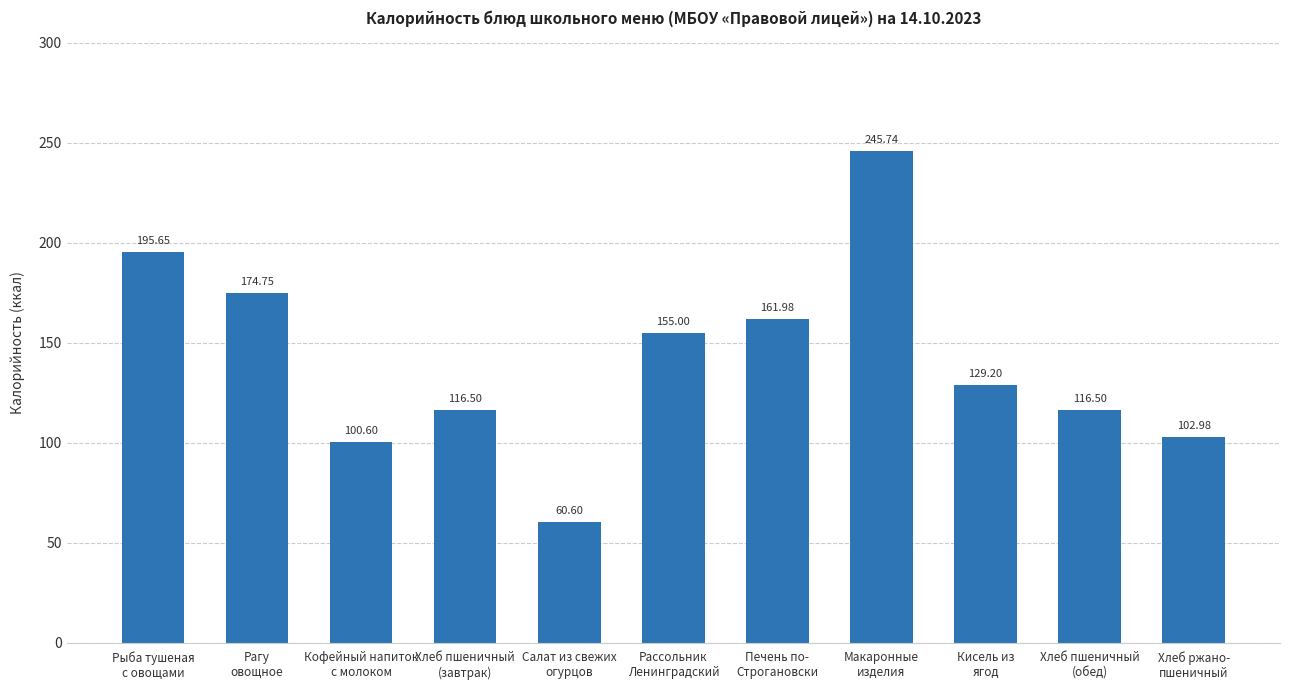

What is the difference between the values at Рыба тушеная
с овощами and Хлеб ржано-
пшеничный?

92.7